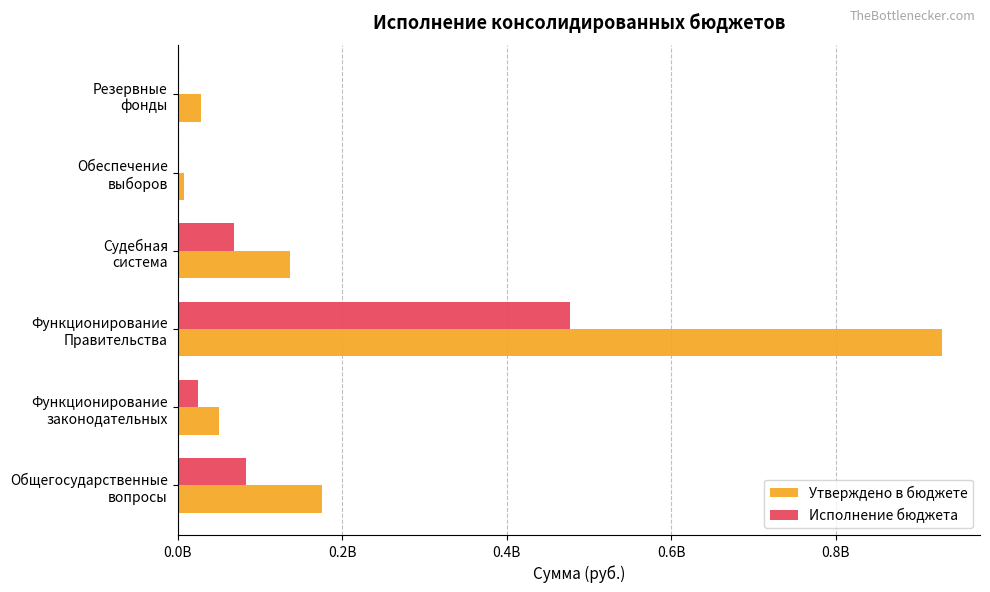

What are all the series names shown in the legend?

Утверждено в бюджете, Исполнение бюджета